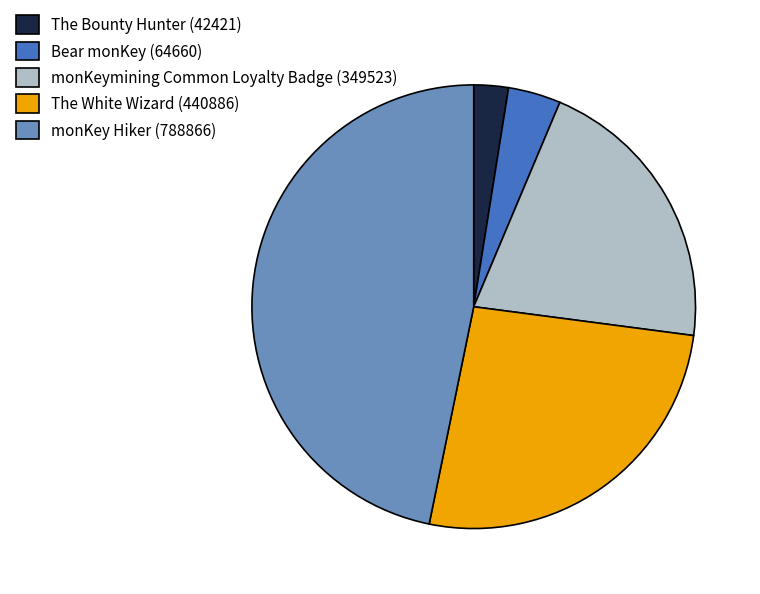

Is it true that Bear monKey is 15% of the pie?

False